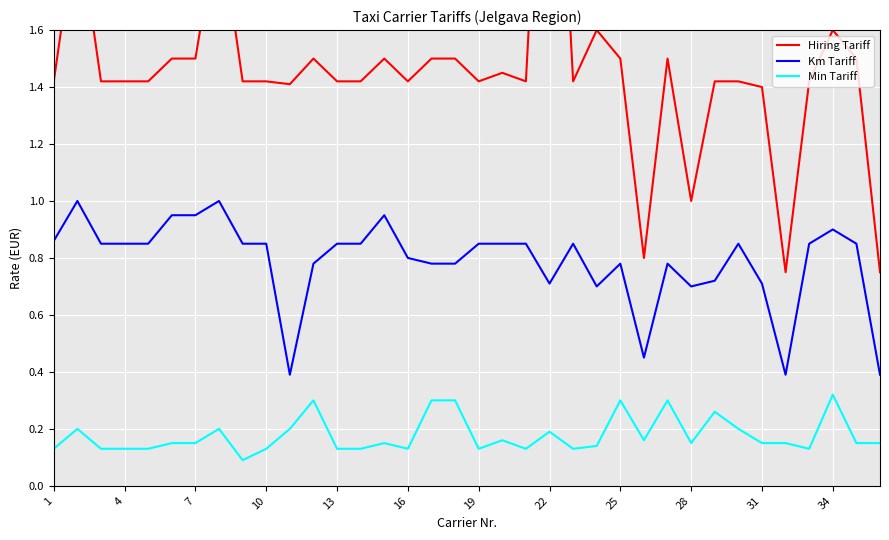

What are all the series names shown in the legend?

Hiring Tariff, Km Tariff, Min Tariff